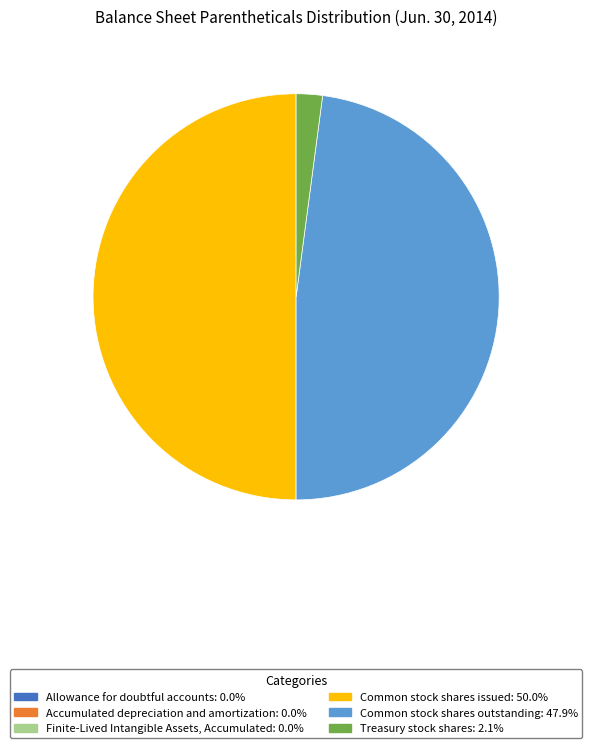

Which category has the biggest portion of the pie?

Common stock shares issued